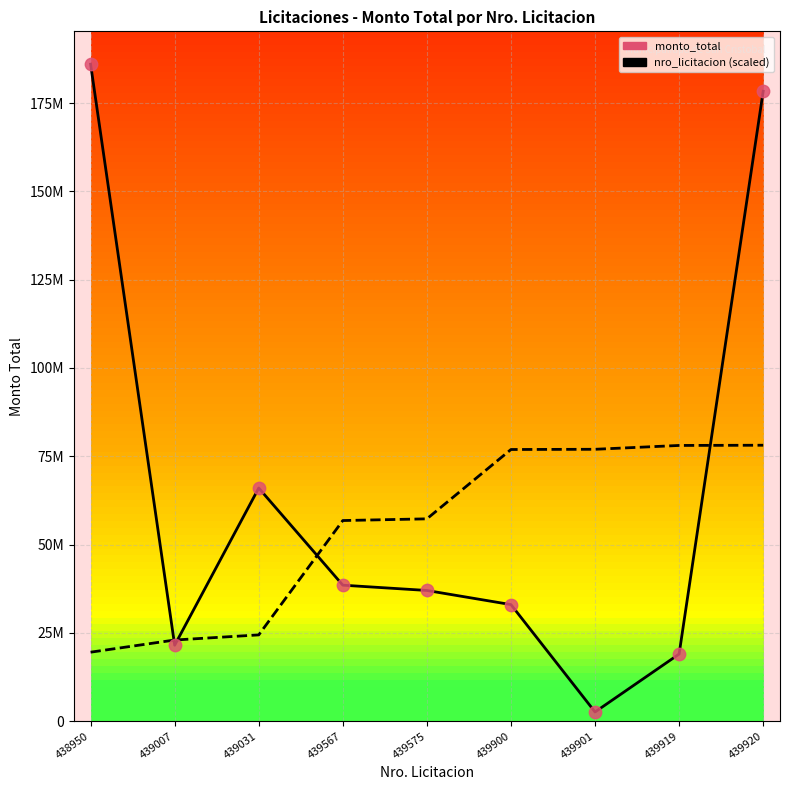

Which series has the largest Y range (max minus min)?

monto_total